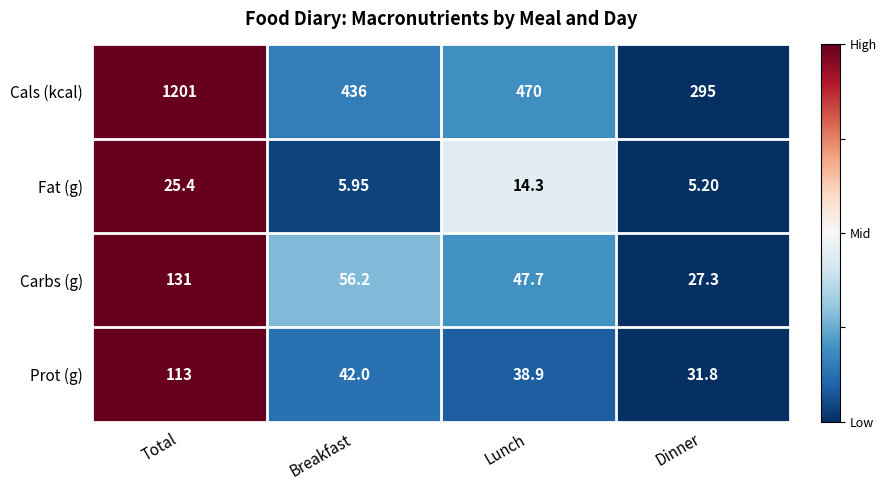

What is the smallest value displayed?

5.2